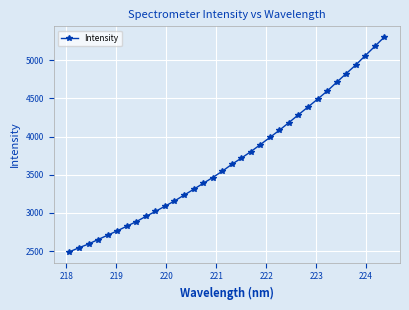

What is the difference between the second highest and minimum values?

2691.0